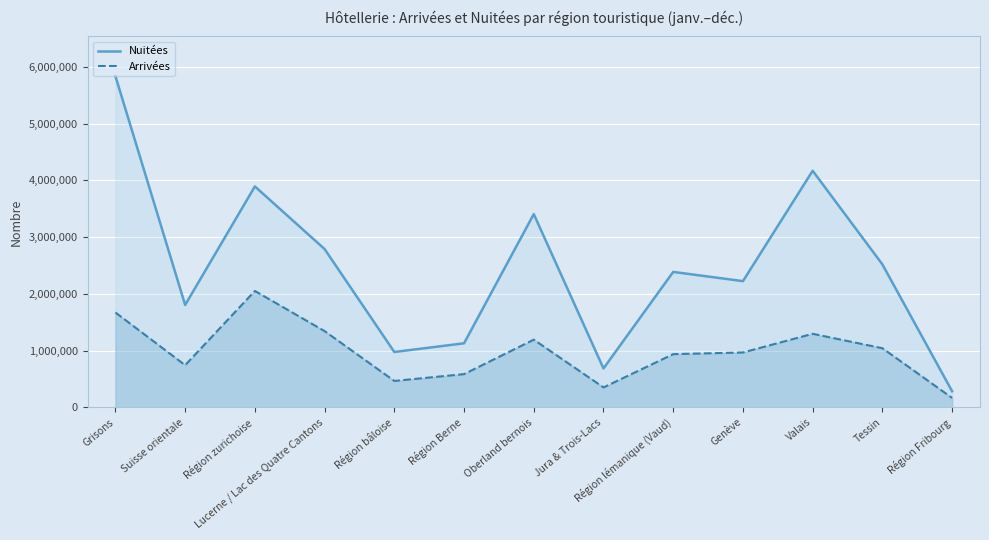

Reading left to right, list all the values displayed in this chart.

Nuitées: 5834659	1803293	3891780	2788132	974646	1127839	3404318	684649	2385568	2223056	4167524	2518308	282512
Arrivées: 1670524	742141	2050006	1342680	464327	584491	1191546	350125	936265	965943	1295109	1040945	164800